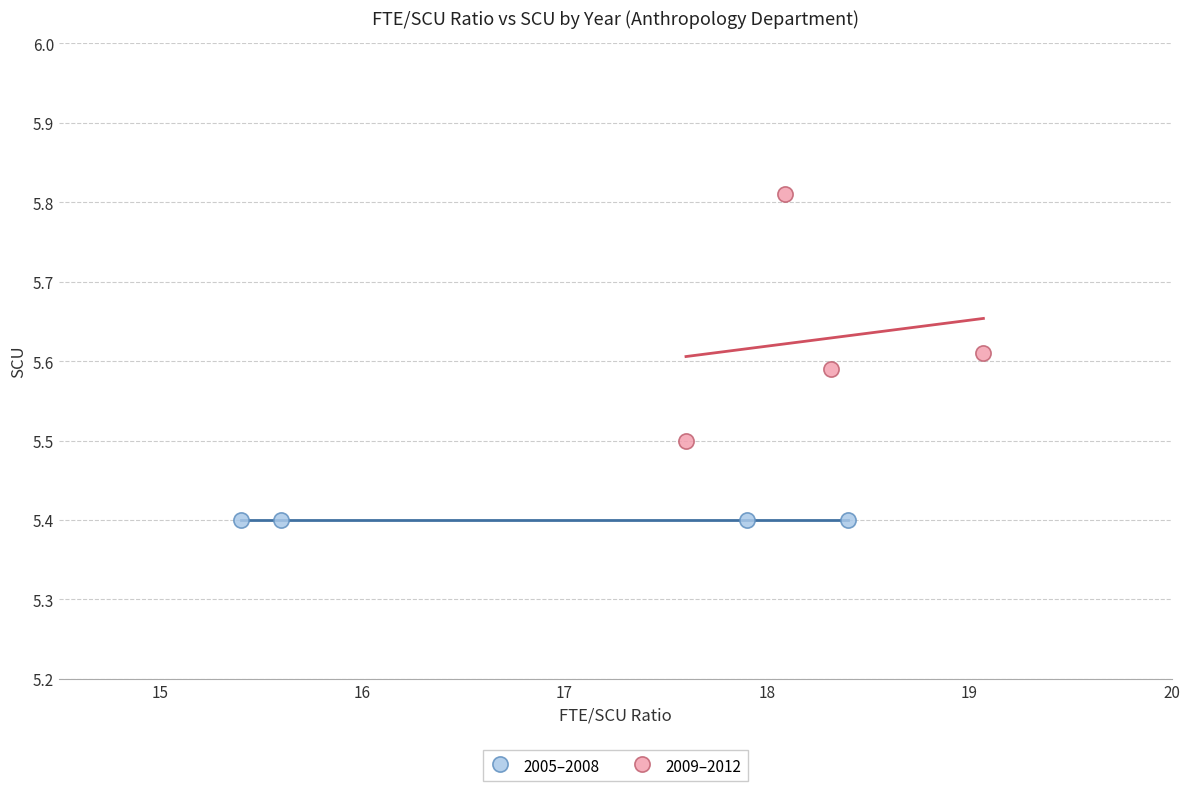

Which series reaches the maximum Y coordinate?

2009–2012